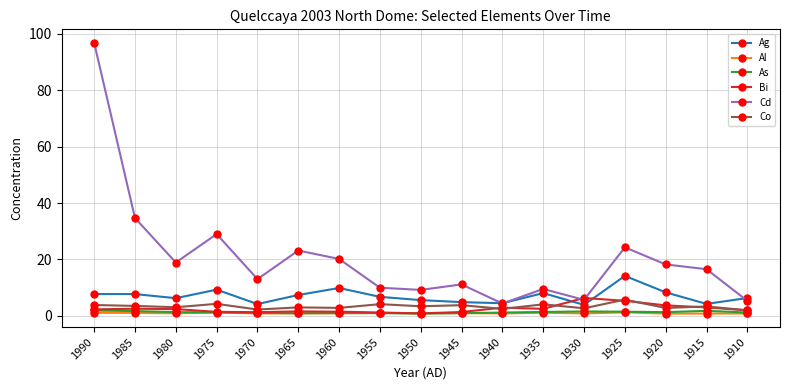

True or false: Bi has a value of 2.9 at 1940.

True